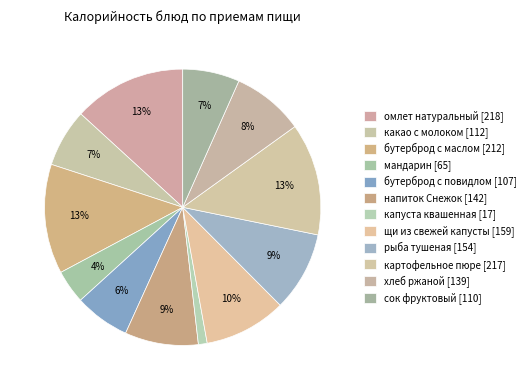

Rank the categories by value from highest to lowest.

омлет натуральный, картофельное пюре, бутерброд с маслом, щи из свежей капусты, рыба тушеная, напиток Снежок, хлеб ржаной, какао с молоком, сок фруктовый, бутерброд с повидлом, мандарин, капуста квашенная